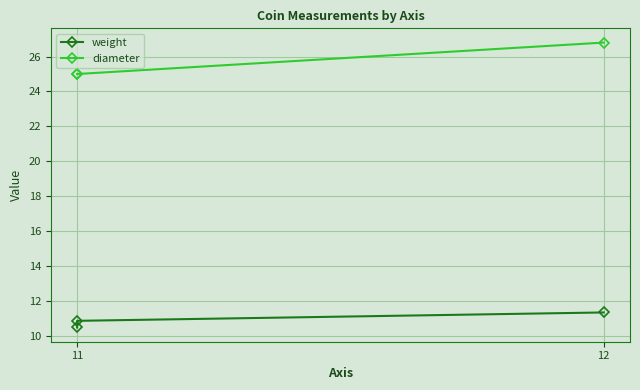

Which series has the largest total across all categories?

diameter